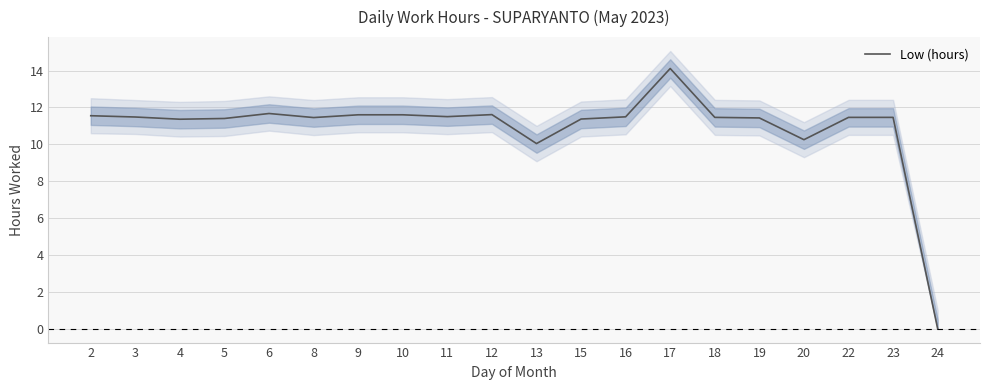

Rank the categories by value from lowest to highest.

24, 13, 20, 4, 15, 5, 19, 8, 18, 22, 23, 3, 16, 11, 2, 9, 10, 12, 6, 17